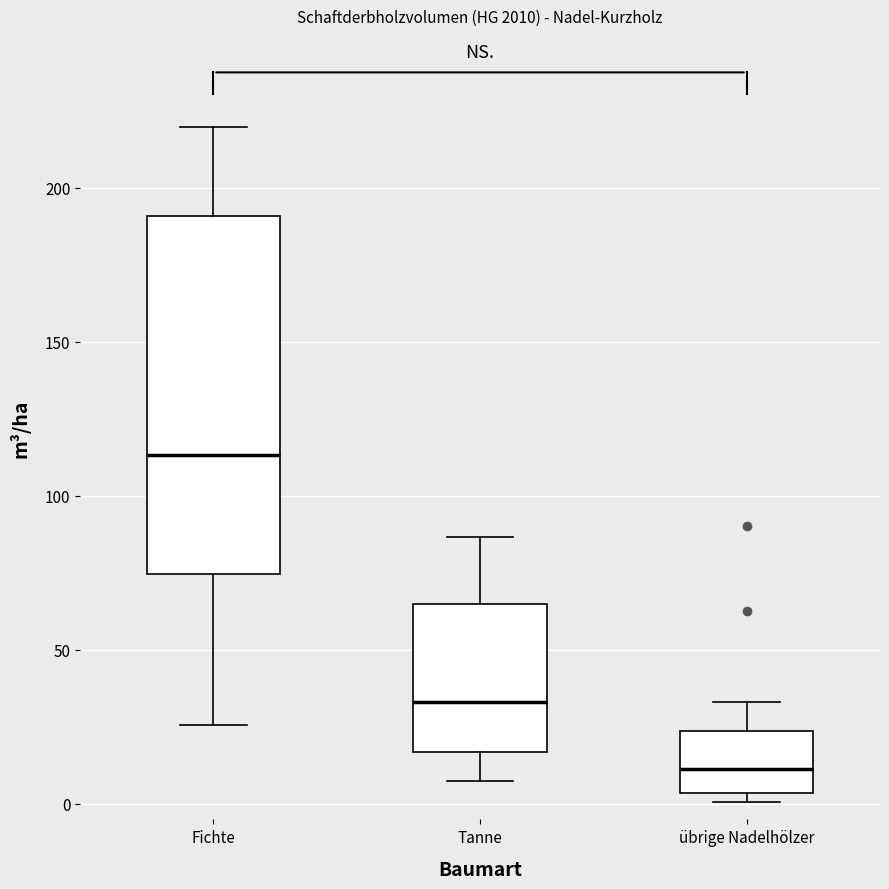

Reading left to right, transcribe this box plot: for each box, give where its median line is, the range the box spans, and where its two whiskers end, as read against the y-axis. The values are not printed on the chart, so give them approximately, as read against the axis.

Fichte: median 115, box 75 to 190, whiskers 25 to 220
Tanne: median 35, box 15 to 65, whiskers 10 to 85
übrige Nadelhölzer: median 10, box 5 to 25, whiskers 0 to 35